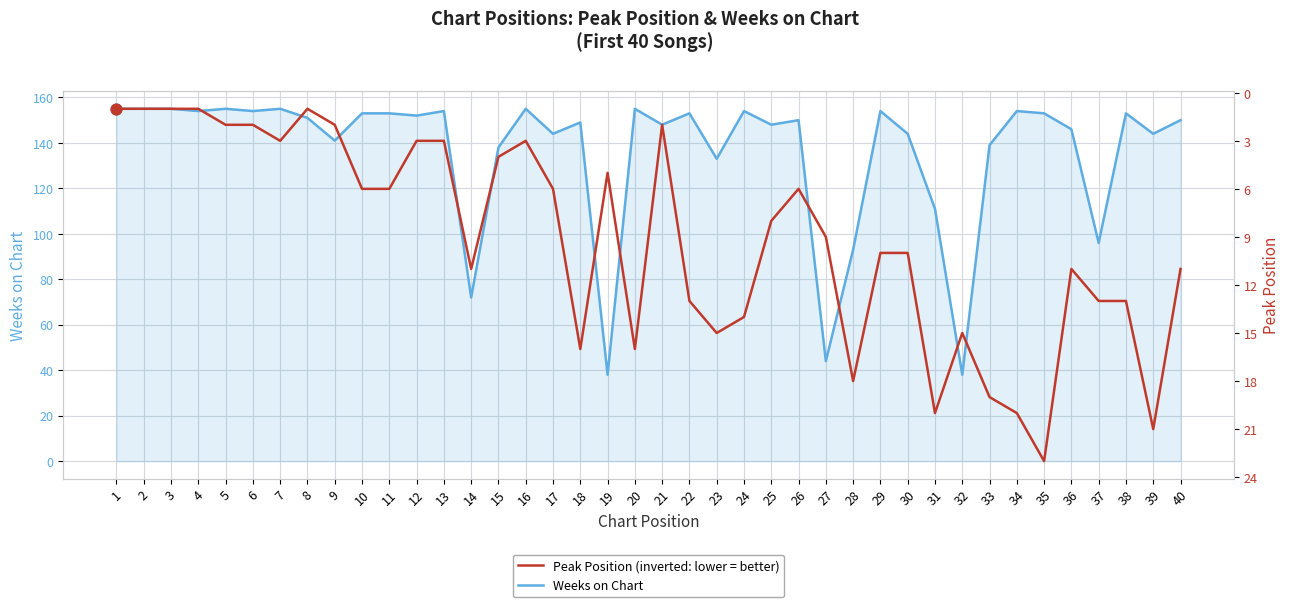

At which category is the sum across all series the highest?

35